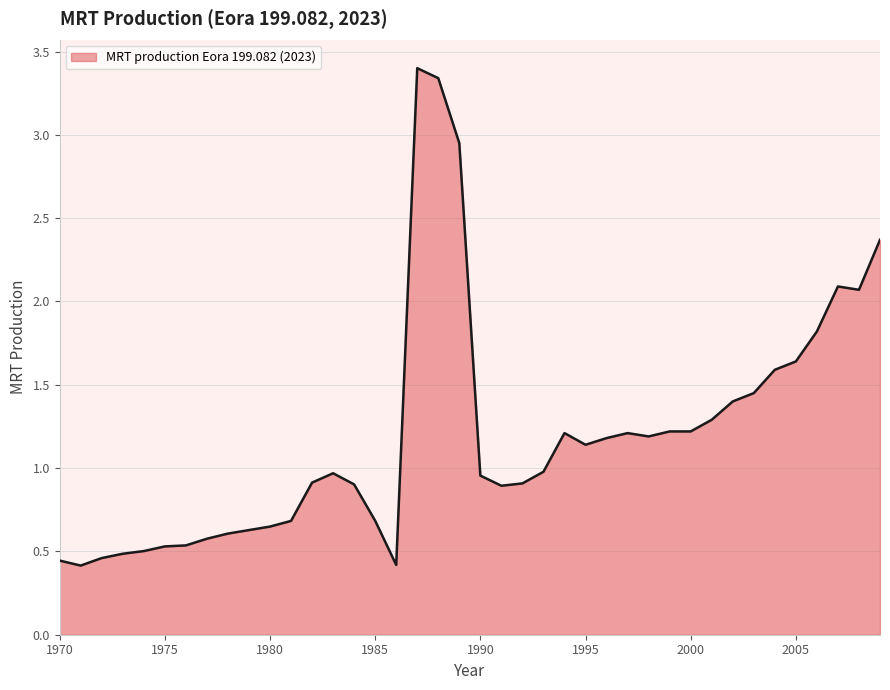

What is the maximum value shown in the chart?

3.4